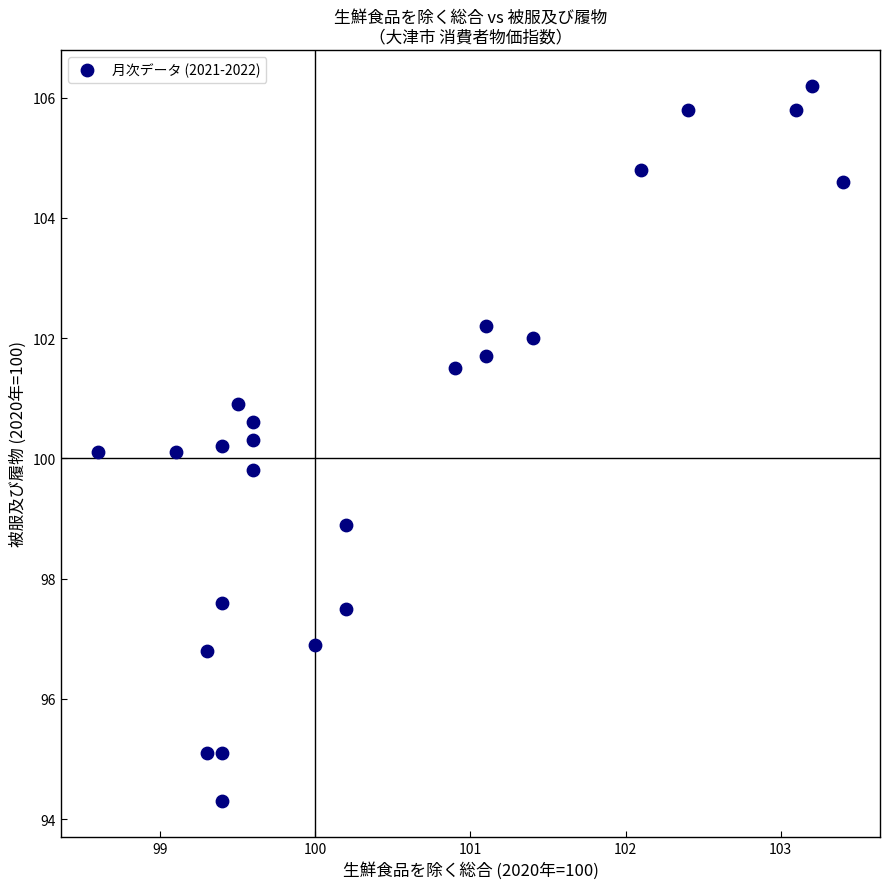

What is the range of X values (max minus min)?

4.8